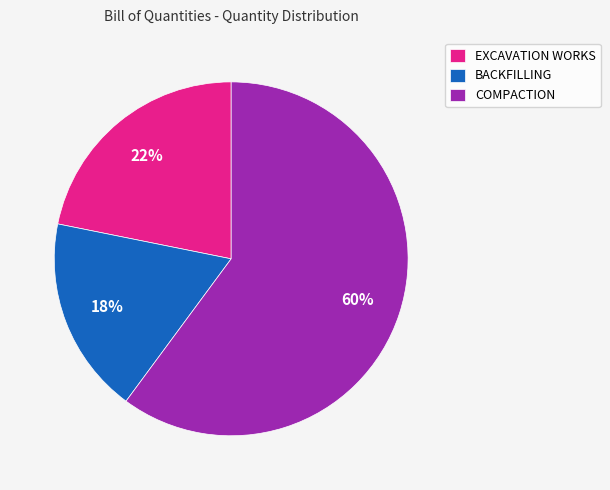

Approximately how many times larger is the value at EXCAVATION WORKS compared to BACKFILLING?

1.2